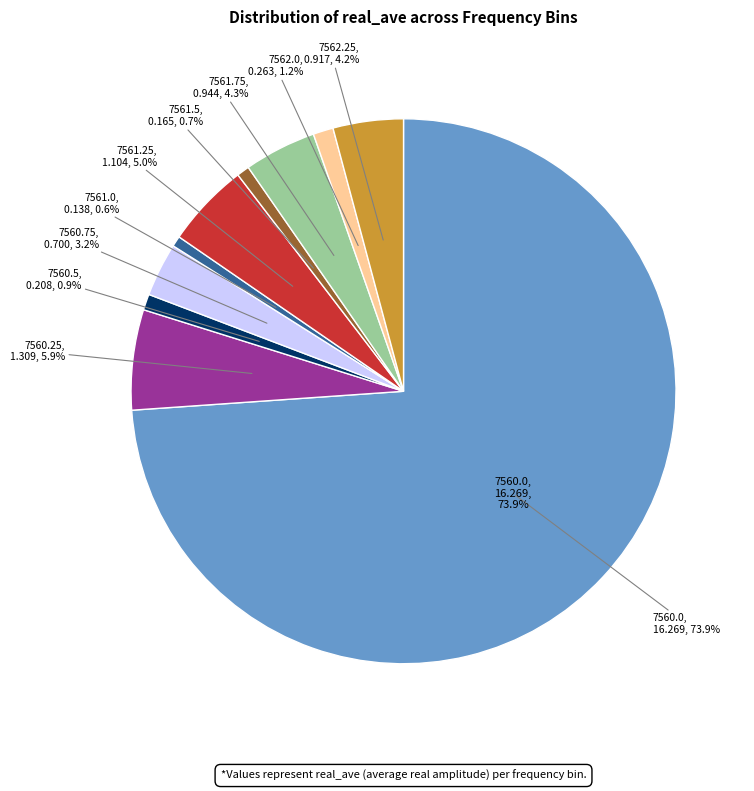

What is the largest slice in the pie chart?

7560.0